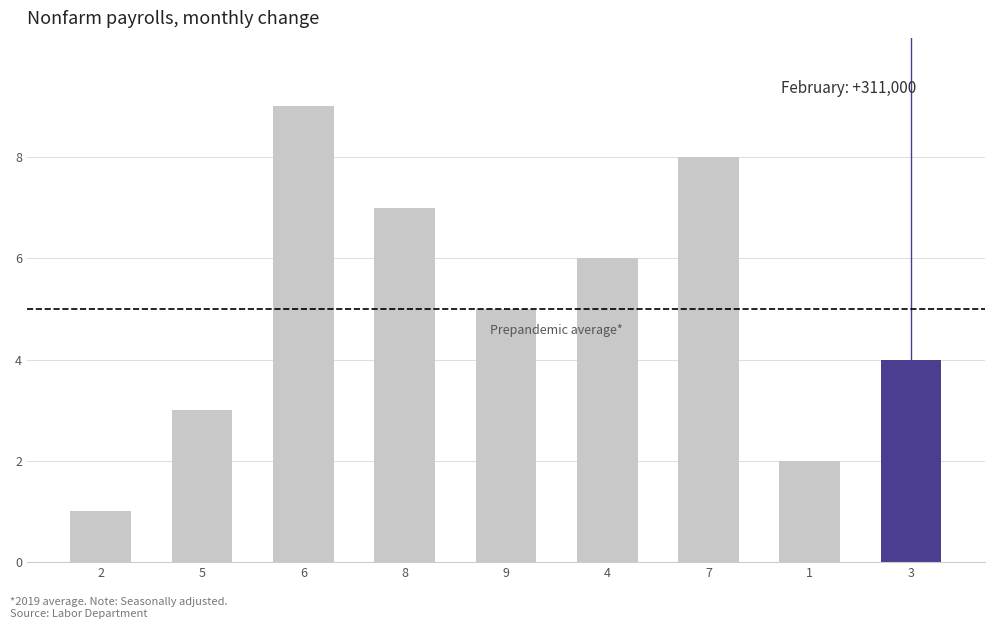

What is the sum of all values?

45